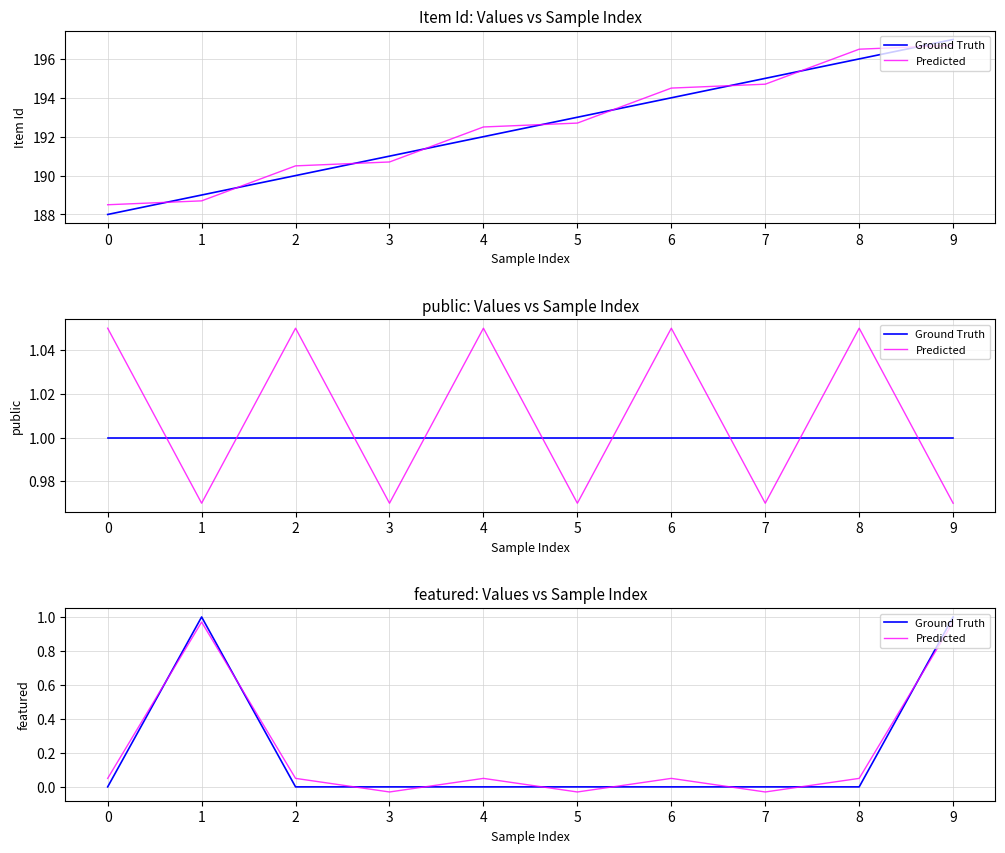

What is the sum of the Predicted values at 4 and 9?

1.0